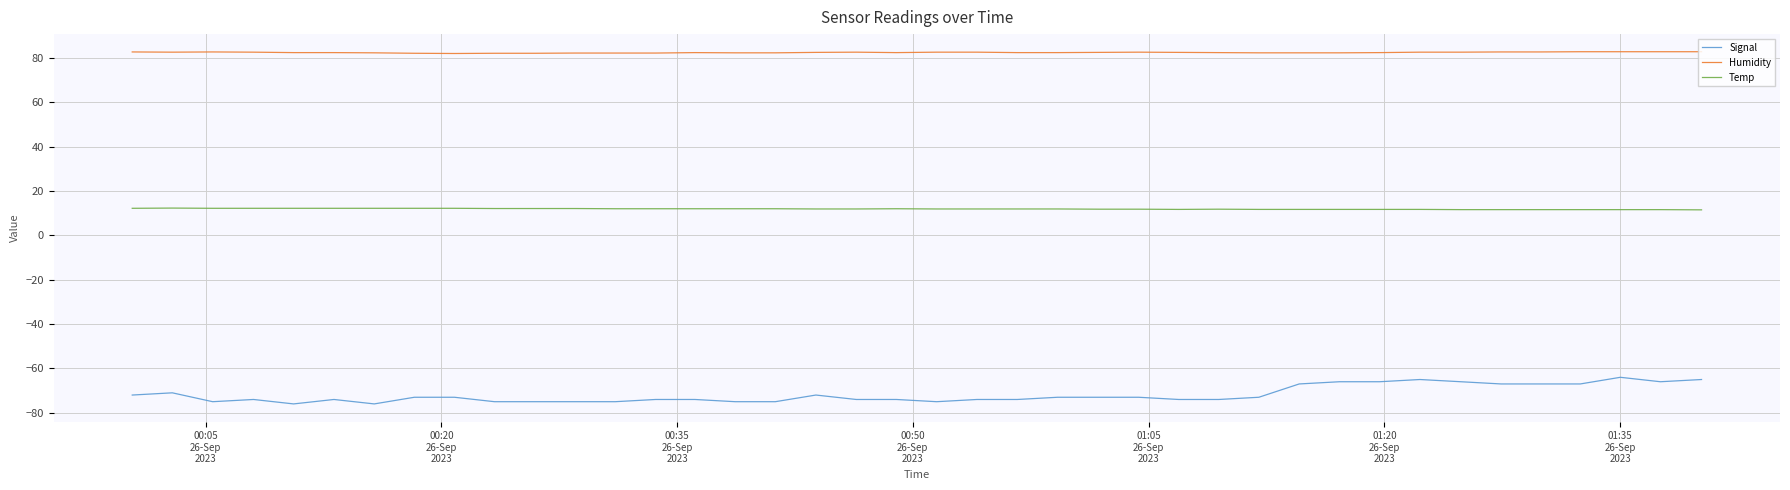

Which series has the largest total across all categories?

Humidity